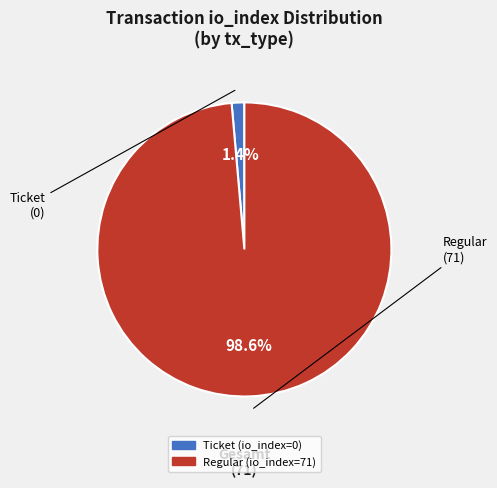

Which has a higher value, Regular (io_index=71) or Ticket (io_index=0)?

Regular (io_index=71)